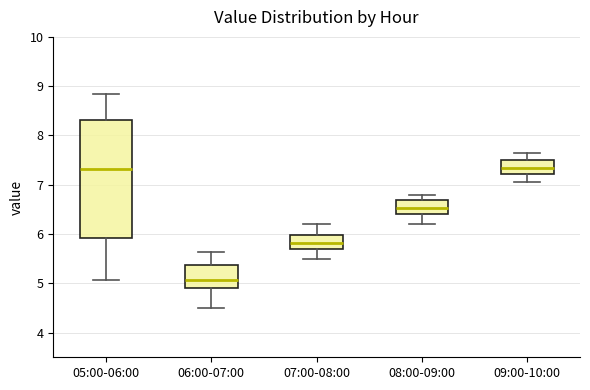

Which box is the tallest, from its lower edge to its upper edge?

05:00-06:00